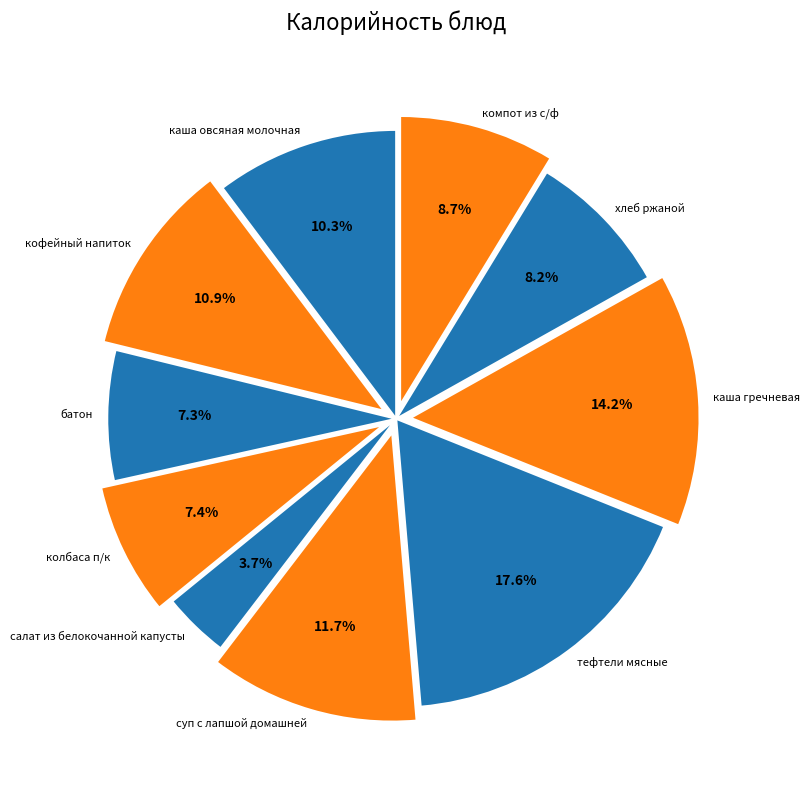

What percentage is NOT represented by кофейный напиток?

89.1%